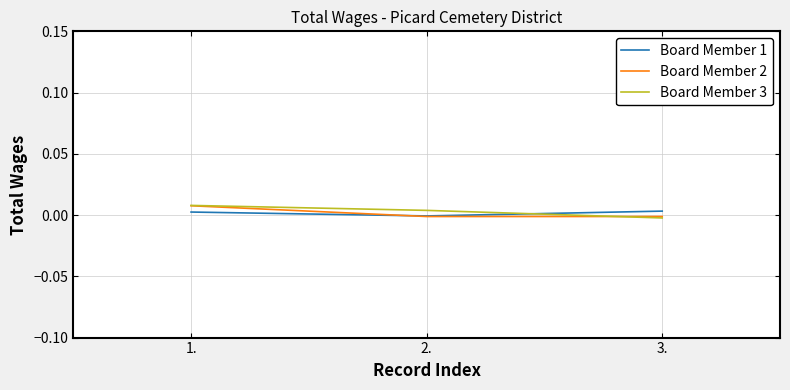

The Board Member 3 series shows -0.0 at 3.. True or false?

True